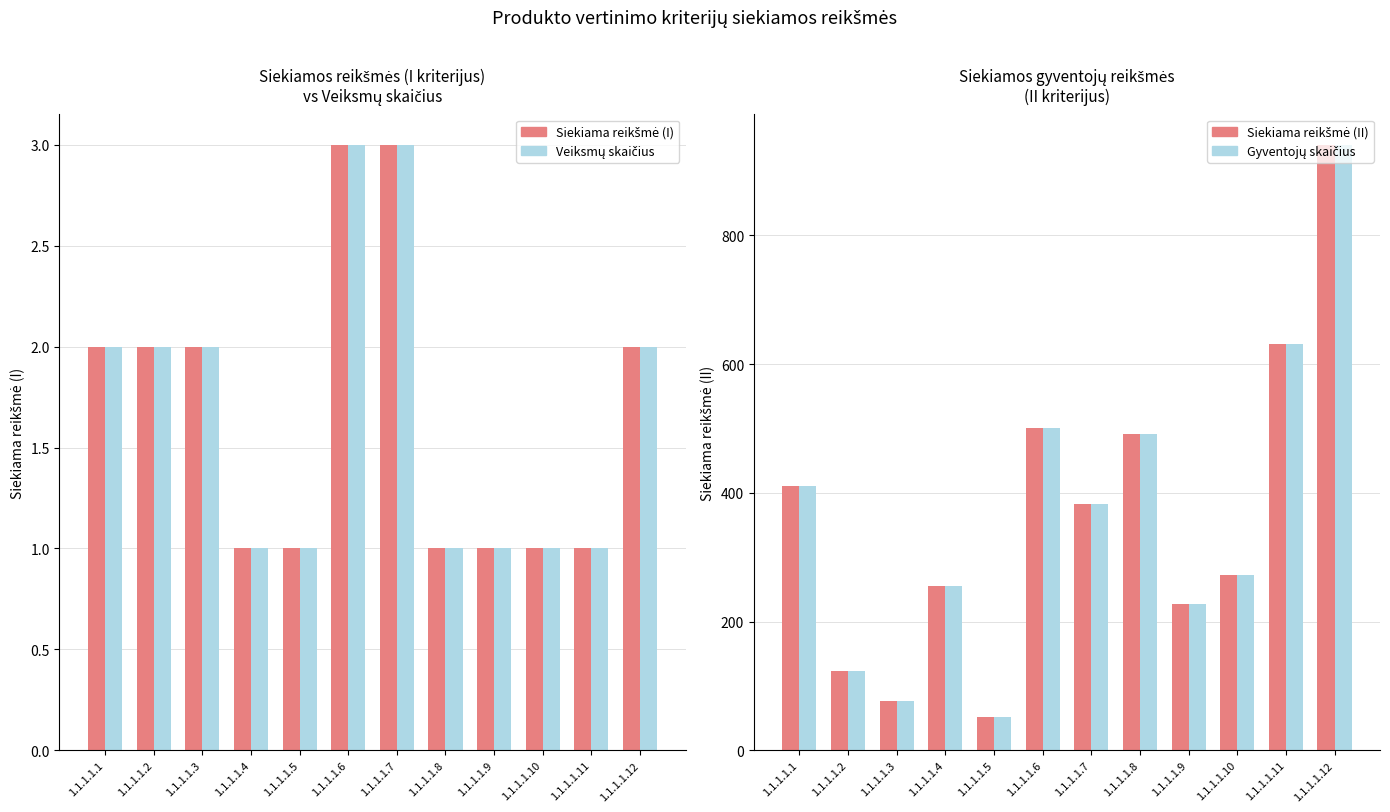

Which label corresponds to the smallest value in the chart?

1.1.1.1.4